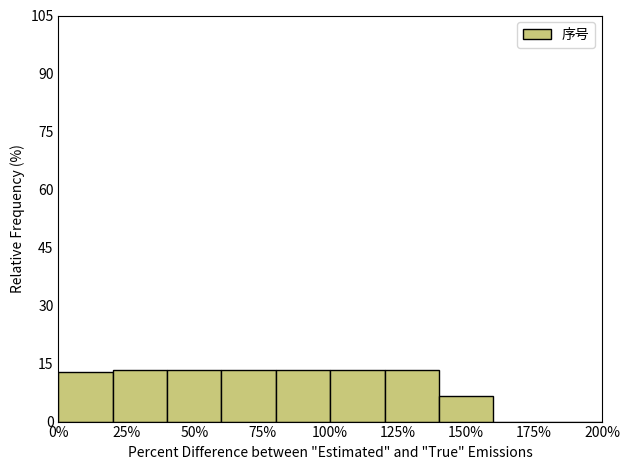

Reading left to right, transcribe this chart: for each bar, give the range it covers on the x-axis and its height. The values are not printed on the chart, so give them approximately, as read against the axis.

0 to 20: 12
20 to 40: 14
40 to 60: 14
60 to 80: 14
80 to 100: 14
100 to 120: 14
120 to 140: 14
140 to 160: 6
160 to 180: 0
180 to 200: 0